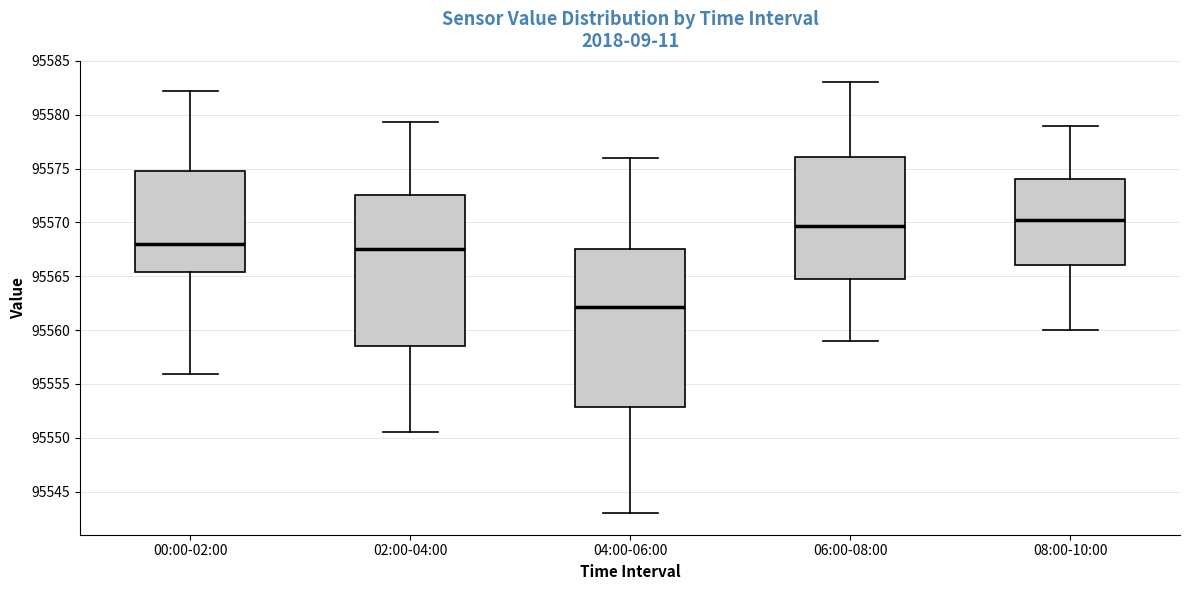

Where does the upper whisker of the box for 02:00-04:00 end on the y-axis? The values are not printed on the chart, so give them approximately, as read against the axis.

95579.5